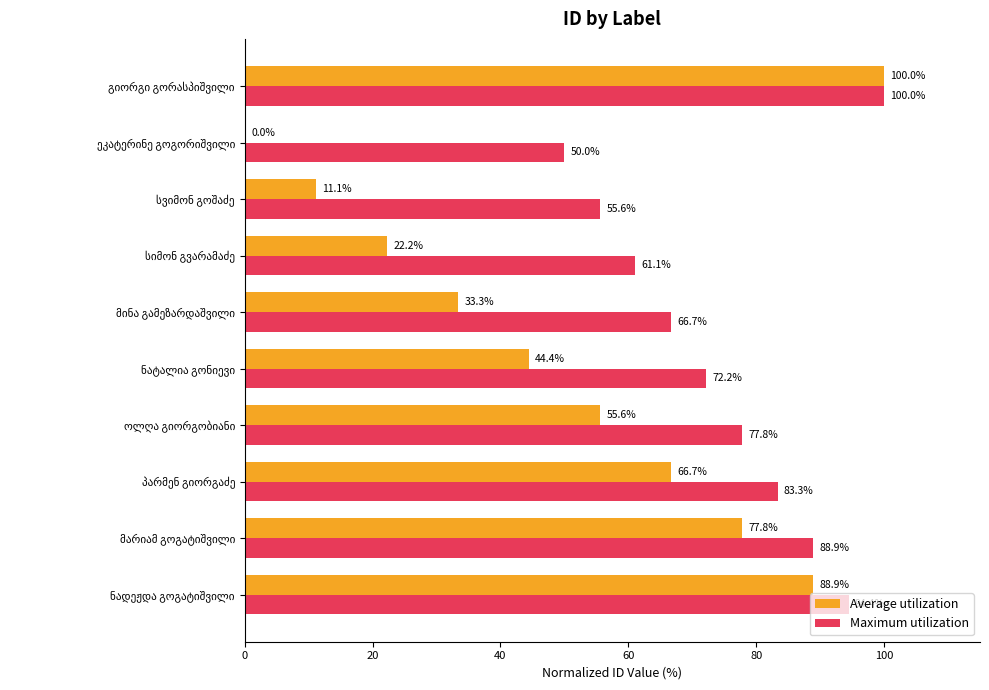

Which series has the largest total across all categories?

Maximum utilization